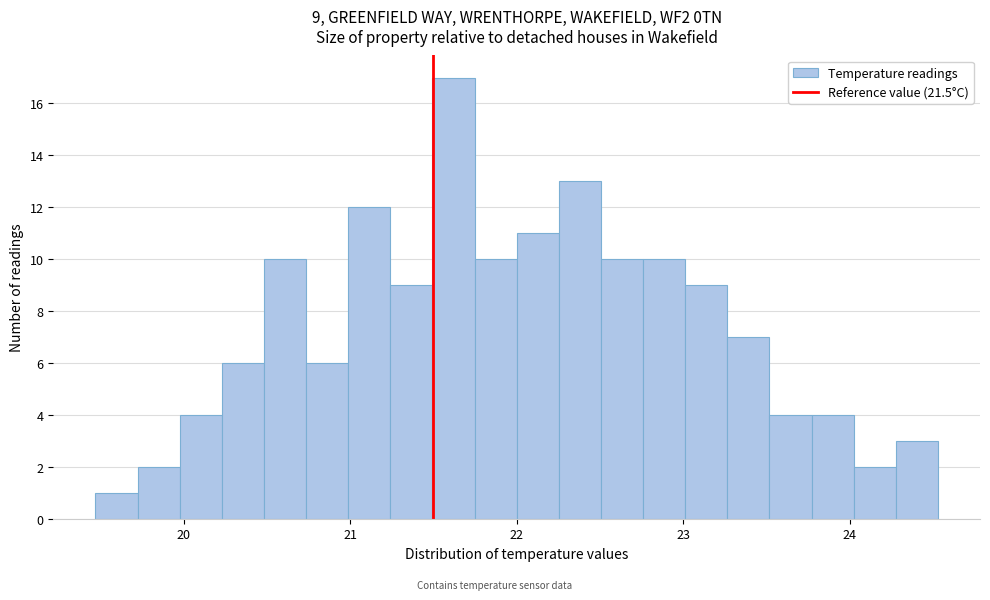

Read against the x-axis, roughly where is the centre of the tallest bar?

21.6